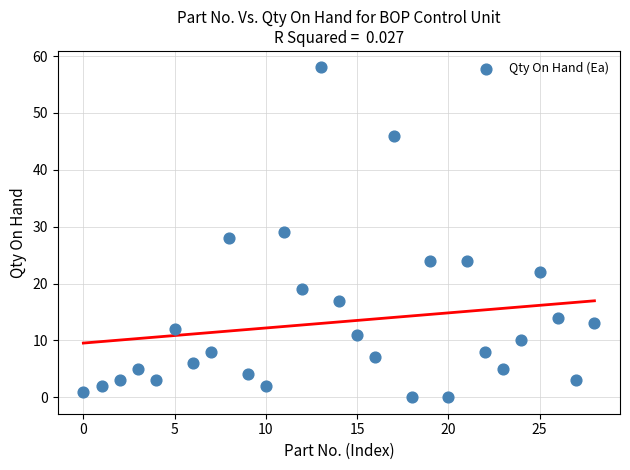

What is the range of Y values (max minus min)?

58